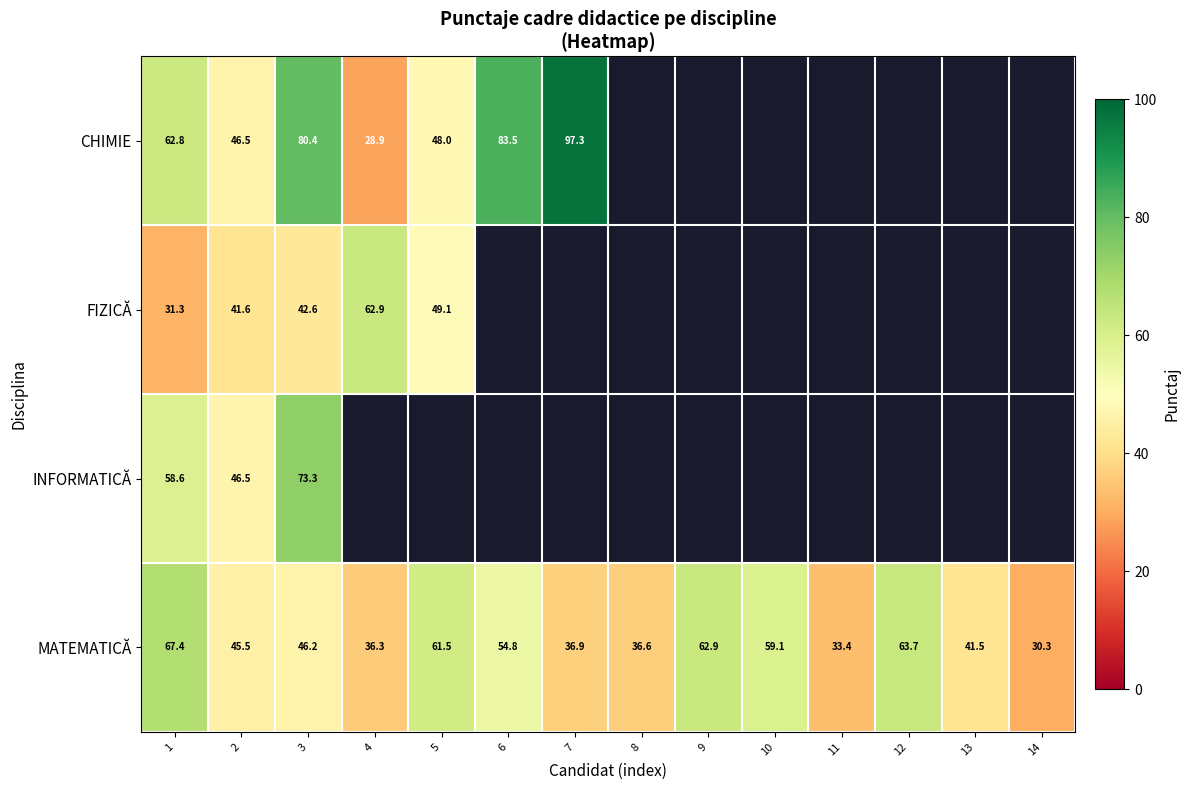

The value of FIZICĂ at 2 is 41.6. True or false?

True